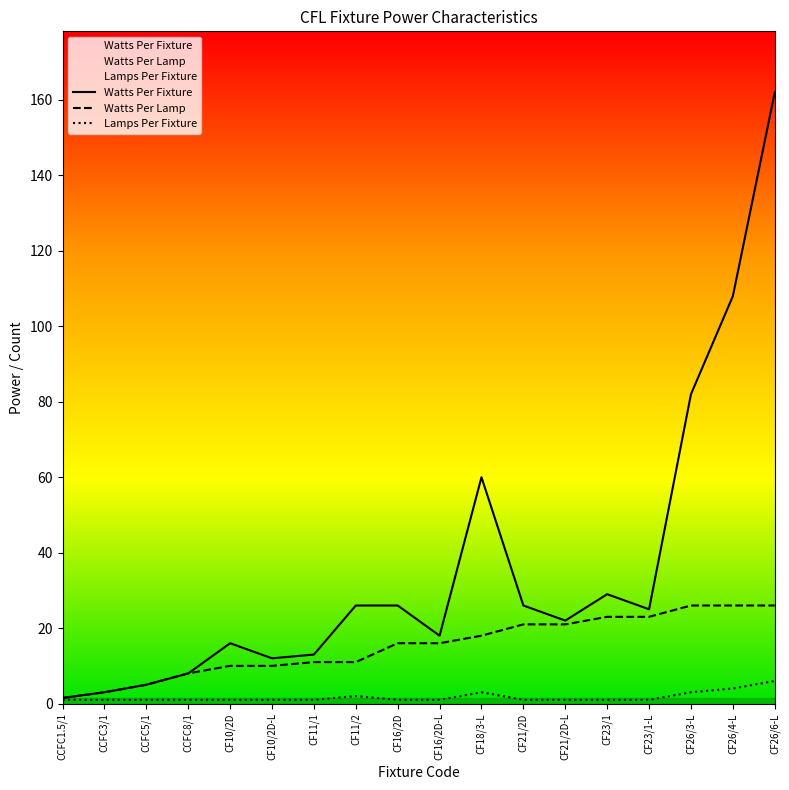

What is the label of the 10th point from the left?

CF16/2D-L